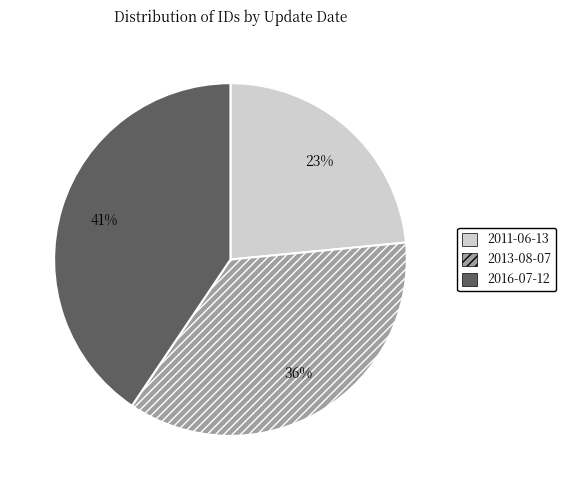

Rank the categories by value from lowest to highest.

2011-06-13, 2013-08-07, 2016-07-12